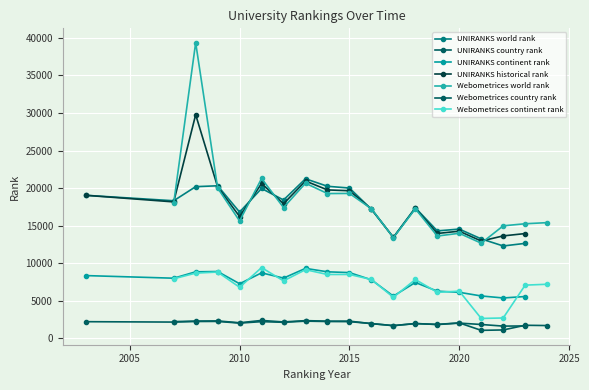

What is the average value of the UNIRANKS historical rank series?

17709